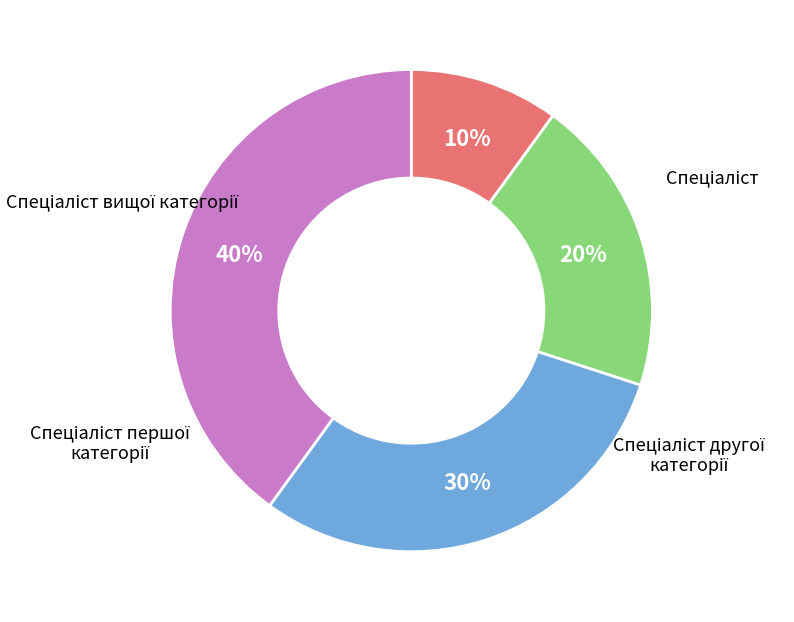

Does any single category account for the majority?

No